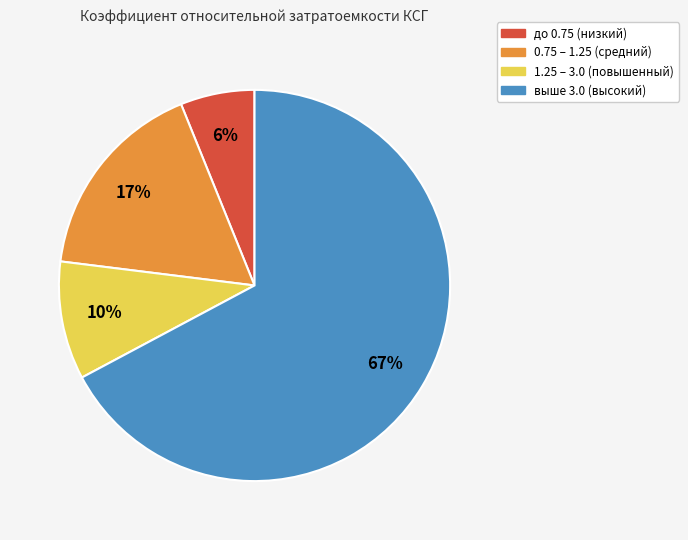

Does any single category account for the majority?

Yes